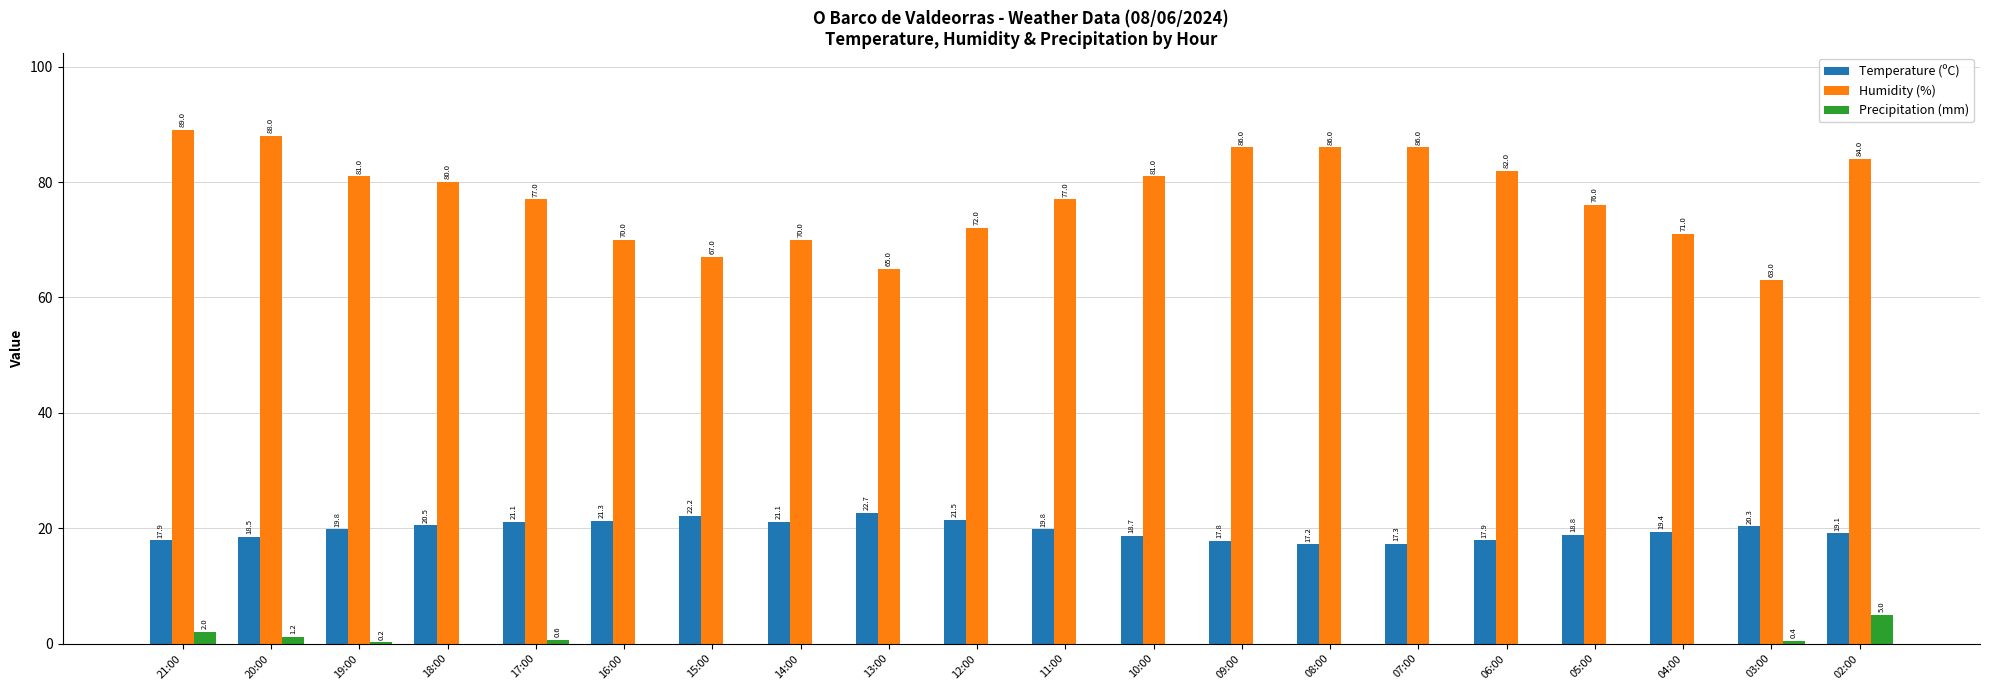

Reading left to right, list all the values displayed in this chart.

Temperature (ºC): 21:00=17.9	20:00=18.5	19:00=19.8	18:00=20.5	17:00=21.1	16:00=21.3	15:00=22.2	14:00=21.1	13:00=22.7	12:00=21.5	11:00=19.8	10:00=18.7	09:00=17.8	08:00=17.2	07:00=17.3	06:00=17.9	05:00=18.8	04:00=19.4	03:00=20.3	02:00=19.1
Humidity (%): 21:00=89.0	20:00=88.0	19:00=81.0	18:00=80.0	17:00=77.0	16:00=70.0	15:00=67.0	14:00=70.0	13:00=65.0	12:00=72.0	11:00=77.0	10:00=81.0	09:00=86.0	08:00=86.0	07:00=86.0	06:00=82.0	05:00=76.0	04:00=71.0	03:00=63.0	02:00=84.0
Precipitation (mm): 21:00=2.0	20:00=1.2	19:00=0.2	18:00=0.0	17:00=0.6	16:00=0.0	15:00=0.0	14:00=0.0	13:00=0.0	12:00=0.0	11:00=0.0	10:00=0.0	09:00=0.0	08:00=0.0	07:00=0.0	06:00=0.0	05:00=0.0	04:00=0.0	03:00=0.4	02:00=5.0